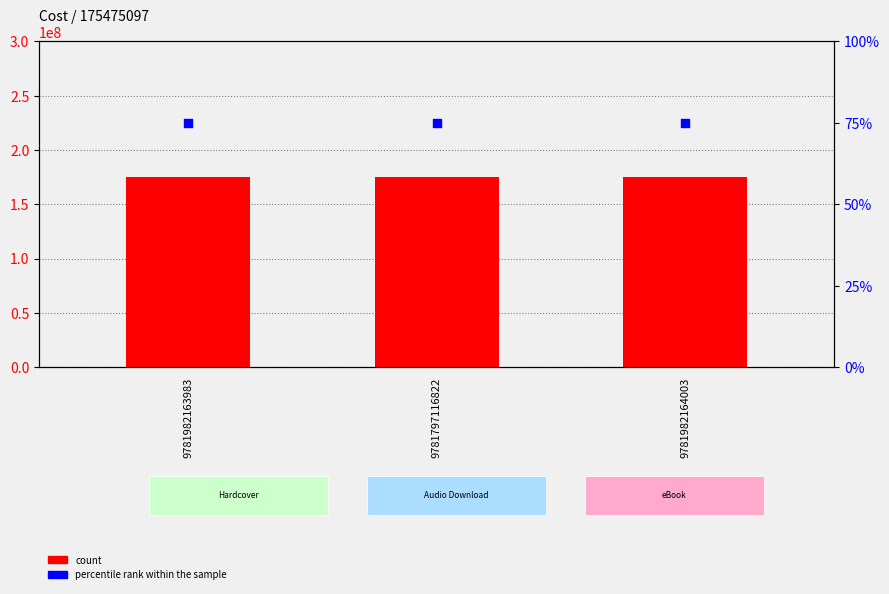

At how many categories does at least one series exceed 162236290?

3